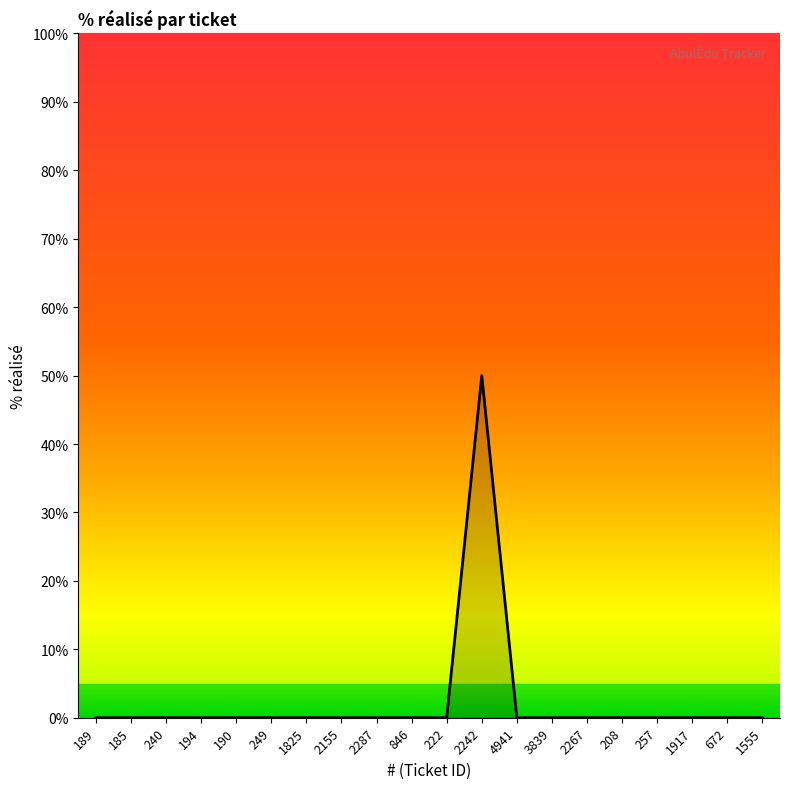

What is the difference between the maximum and minimum values?

50